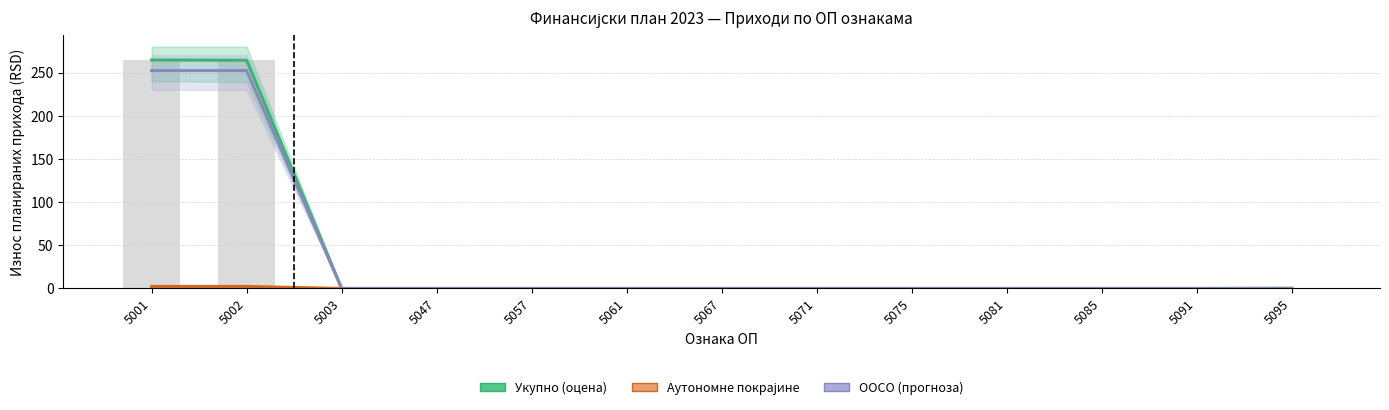

Is the value of Укупно at 5057 greater than the value of ООСО at 5002?

No